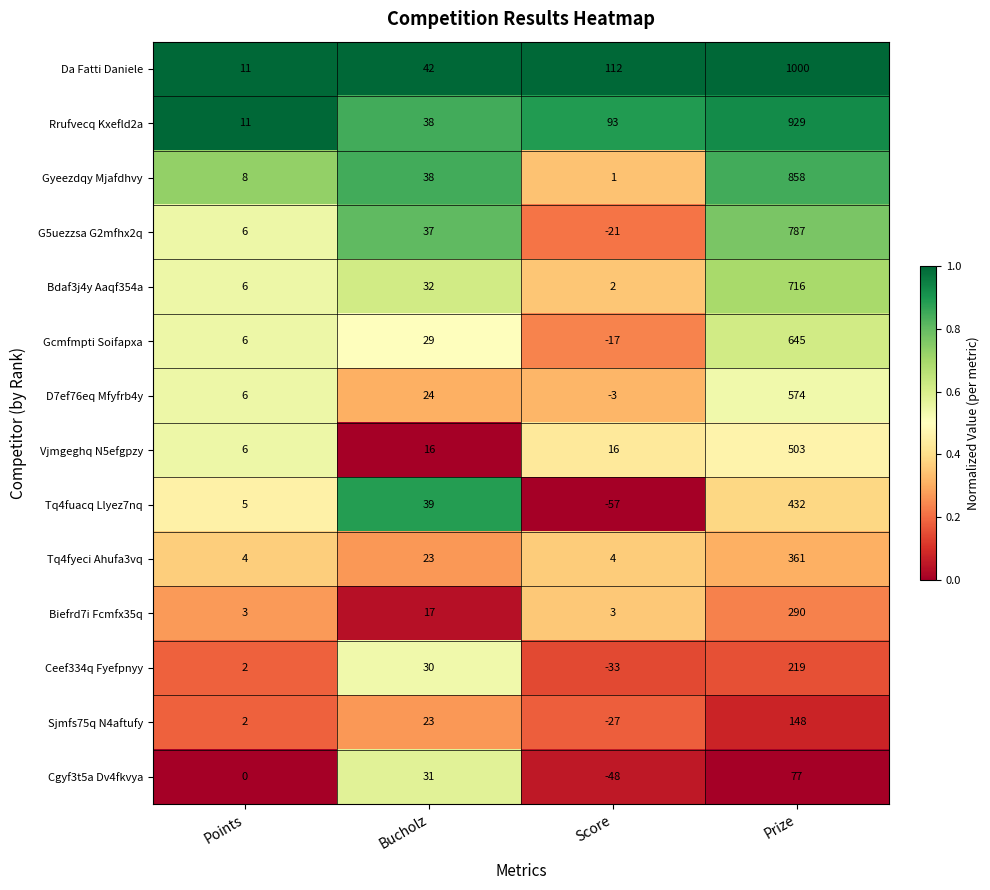

What is the lowest value of the Sjmfs75q N4aftufy series?

-27